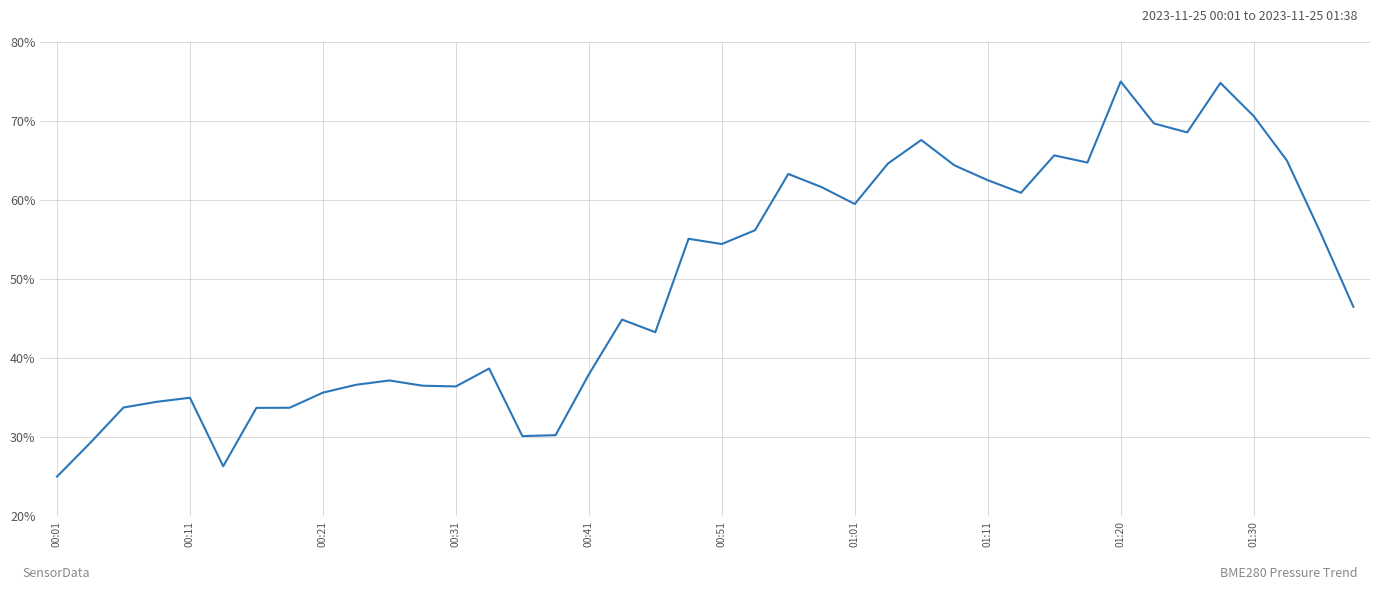

What is the difference between the maximum and minimum values?

50.0